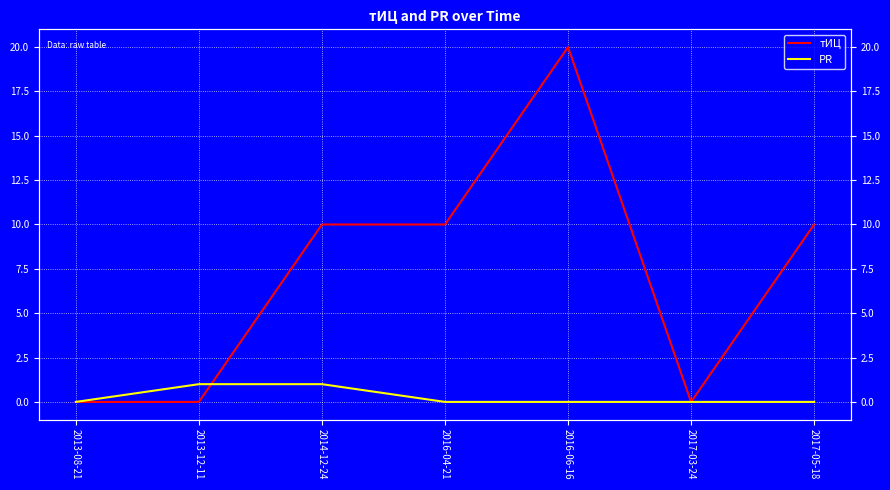

What is the label of the 1st point from the left?

2013-08-21